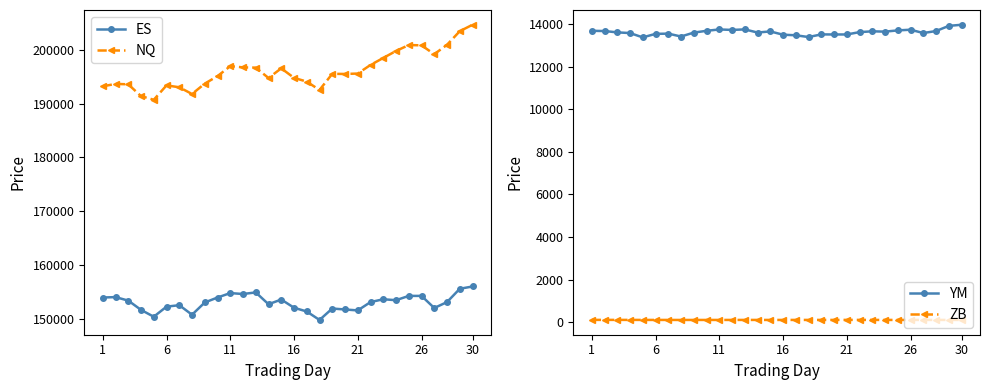

True or false: ES and ZB intersect in this chart.

False